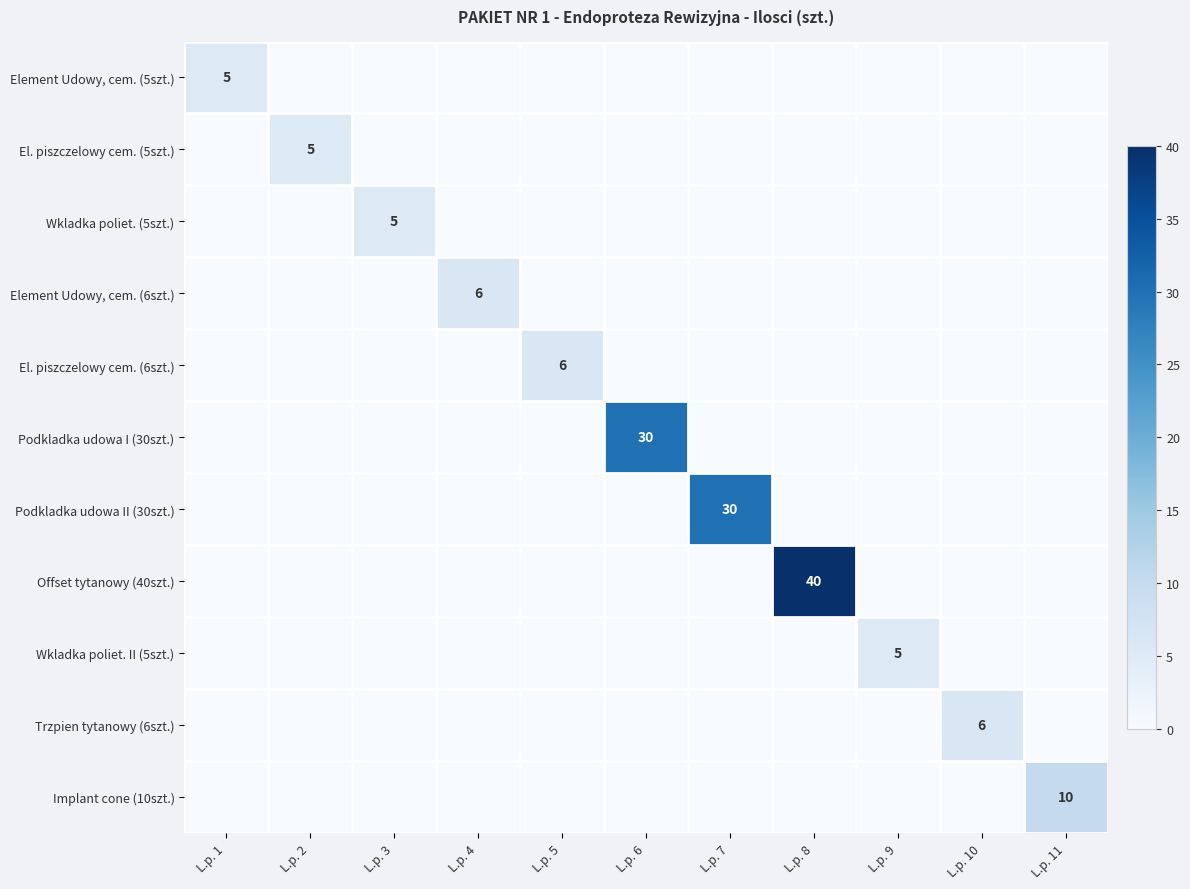

The value of Trzpien tytanowy (6szt.) at L.p. 4 is 3. True or false?

False